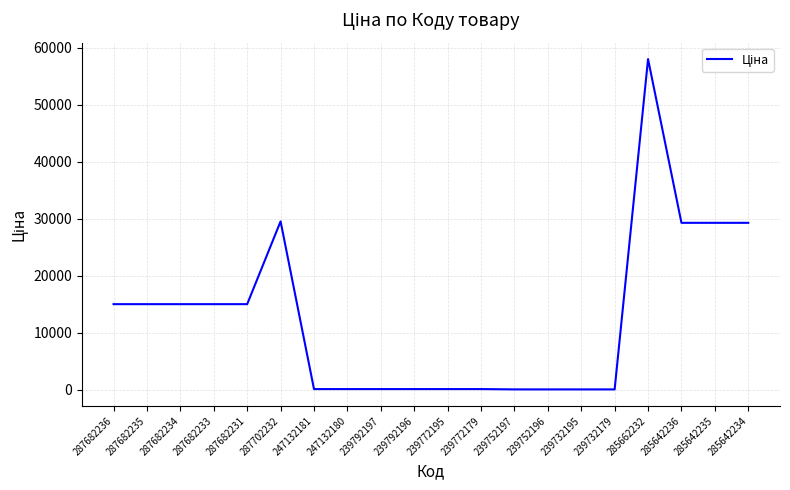

True or false: the data has more than 1 interior local peaks.

True